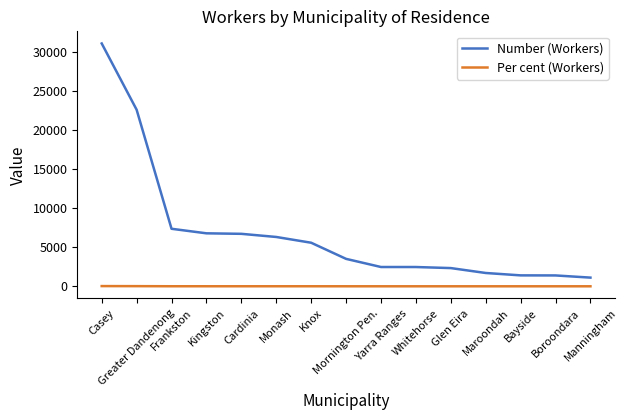

Is this an area chart (filled region under the line)?

No